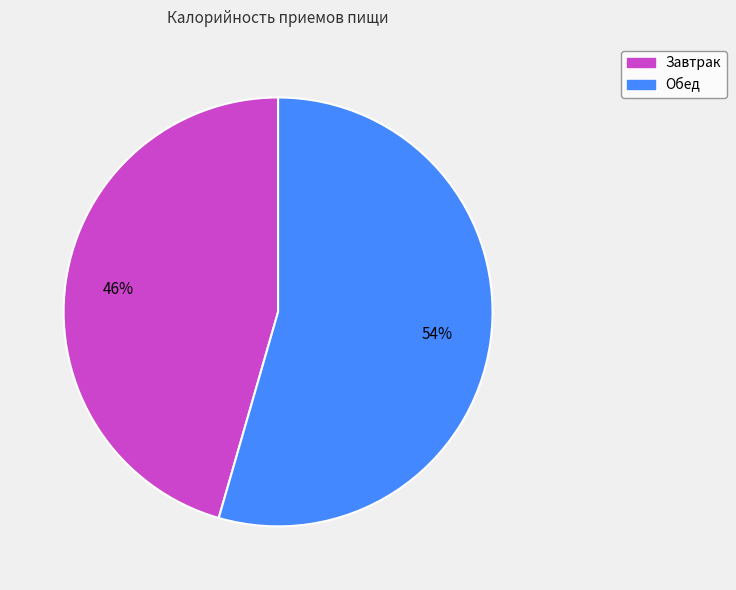

Which has a higher value, Завтрак or Обед?

Обед